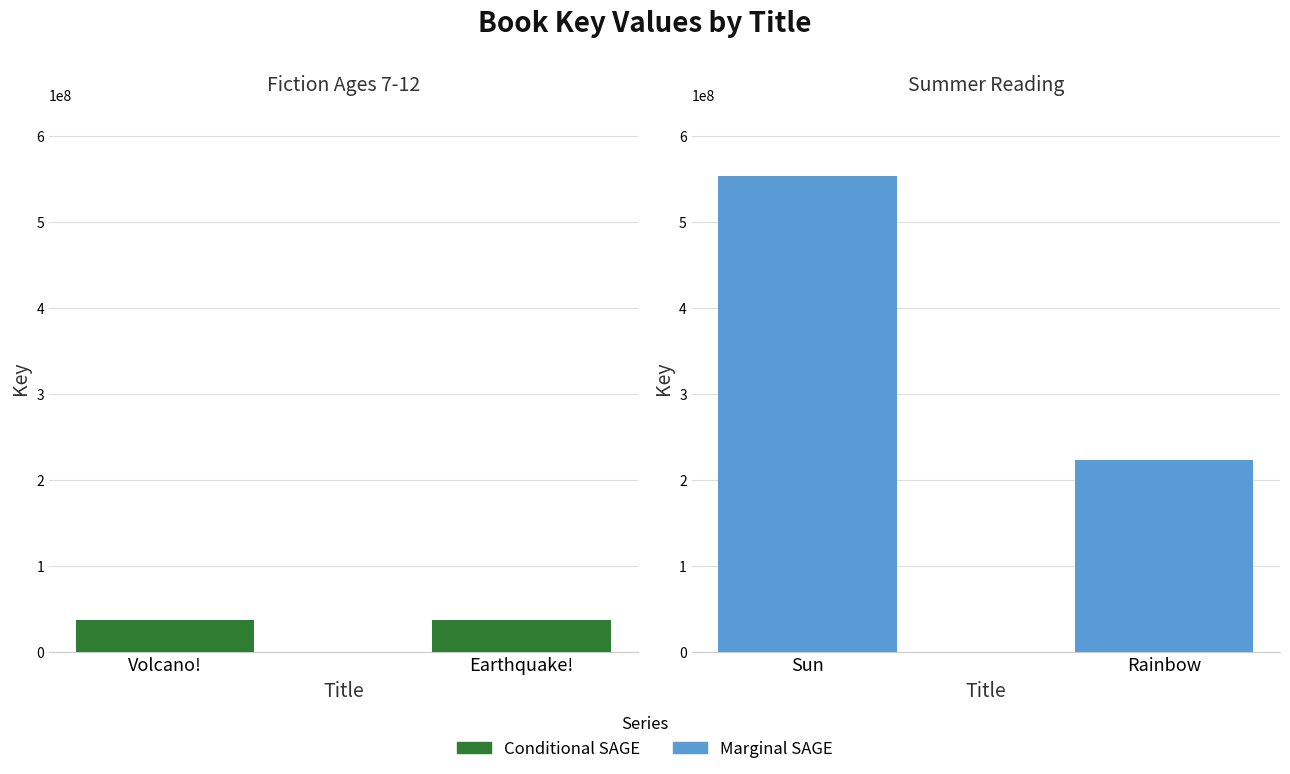

Reading left to right, what are all the values shown in this chart?

Conditional SAGE: 37492360	37493132
Marginal SAGE: 553625750	223410318